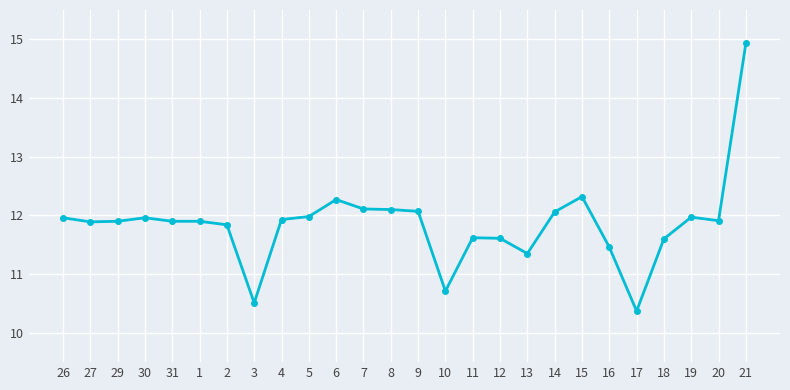

What is the sum of the values at 9 and 2?

23.9